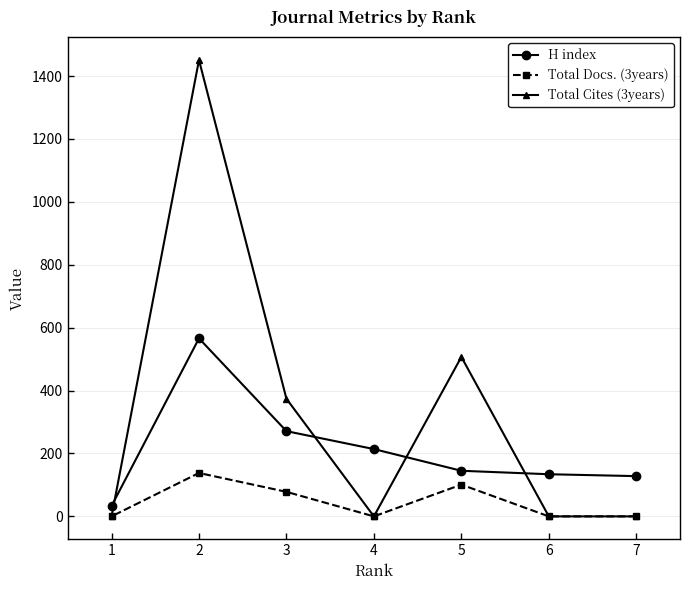

What are all the series names shown in the legend?

H index, Total Docs. (3years), Total Cites (3years)